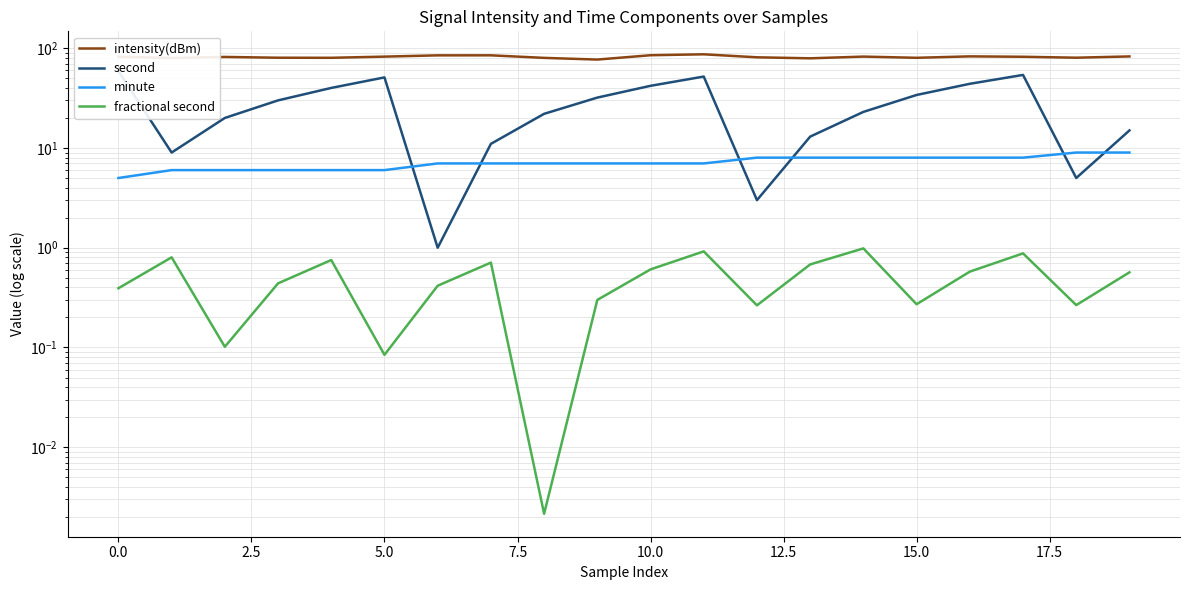

Reading right to left, extract all data points from this chart.

intensity(dBm): 82.8	80.4	82.1	82.9	80.2	82.5	79.2	81.1	86.9	85.1	77.0	80.0	84.9	84.8	82.4	80.2	80.3	81.8	79.8	82.2
second: 15.0	5.0	54.0	44.0	34.0	23.0	13.0	3.0	52.0	42.0	32.0	22.0	11.0	1.0	51.0	40.0	30.0	20.0	9.0	59.0
minute: 9.0	9.0	8.0	8.0	8.0	8.0	8.0	8.0	7.0	7.0	7.0	7.0	7.0	7.0	6.0	6.0	6.0	6.0	6.0	5.0
fractional second: 0.6	0.3	0.9	0.6	0.3	1.0	0.7	0.3	0.9	0.6	0.3	0.0	0.7	0.4	0.1	0.8	0.4	0.1	0.8	0.4